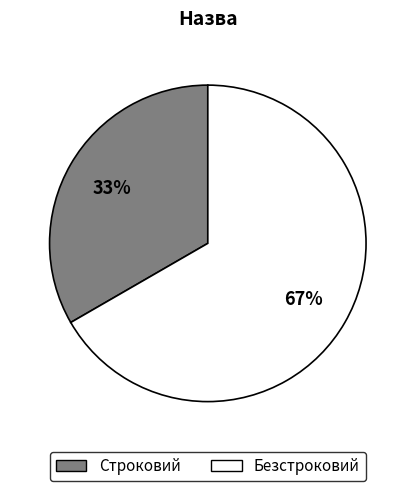

Rank the categories by value from highest to lowest.

Безстроковий, Строковий